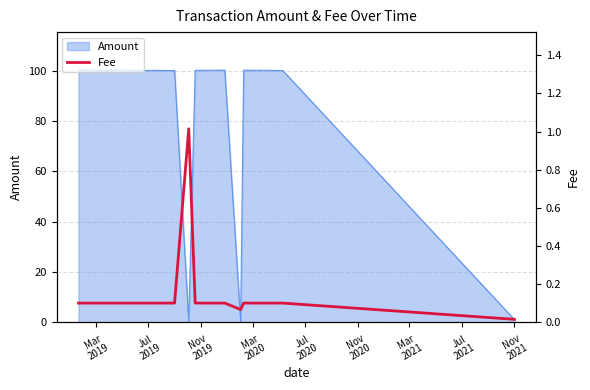

What is the highest value of the Amount series?

100.3